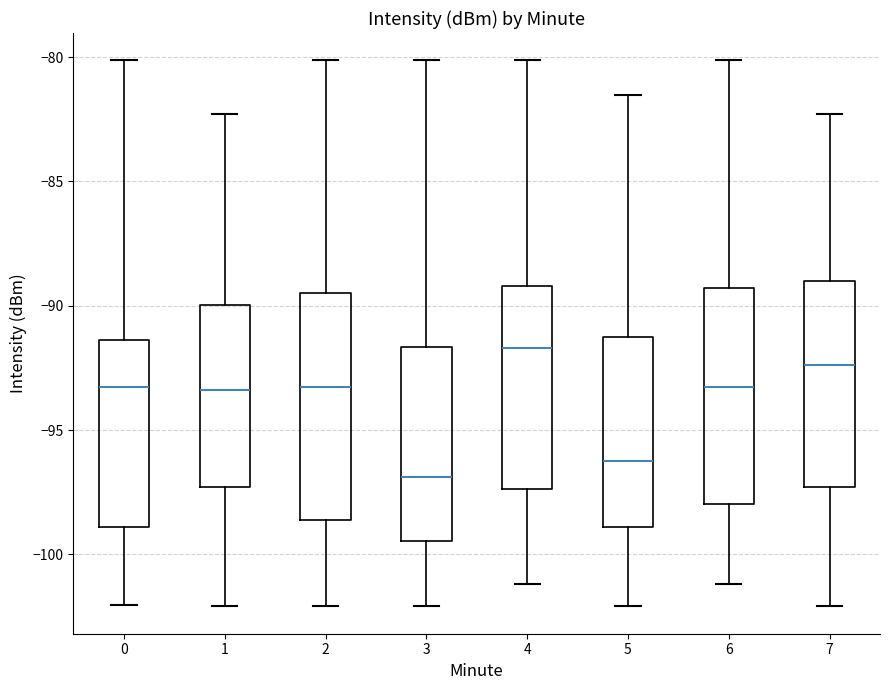

Where does the upper whisker of the box at x = 1 end on the y-axis? The values are not printed on the chart, so give them approximately, as read against the axis.

-82.5